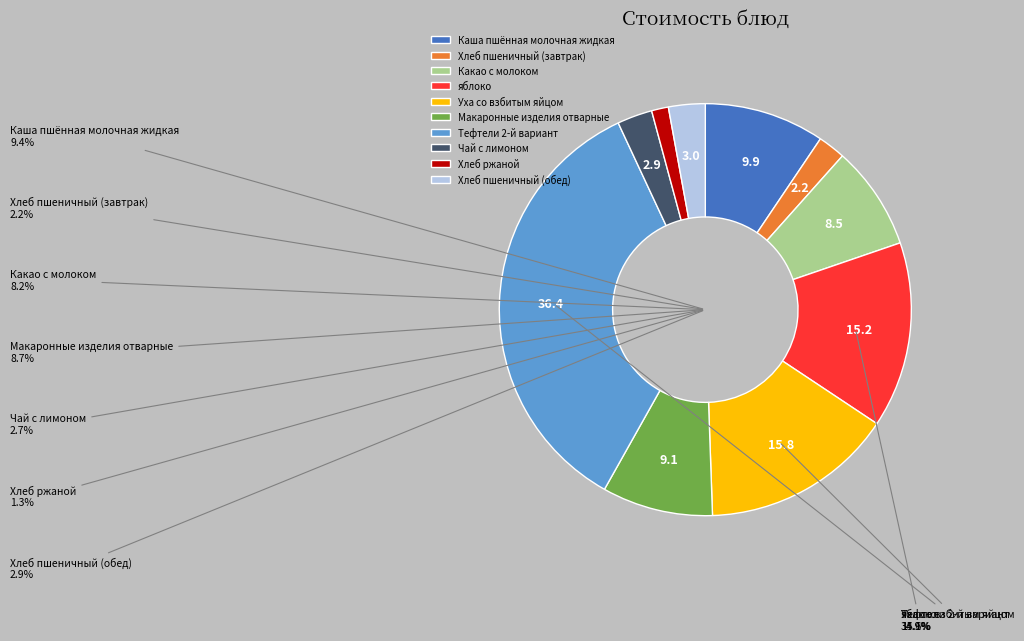

Count the number of slices in the pie.

10